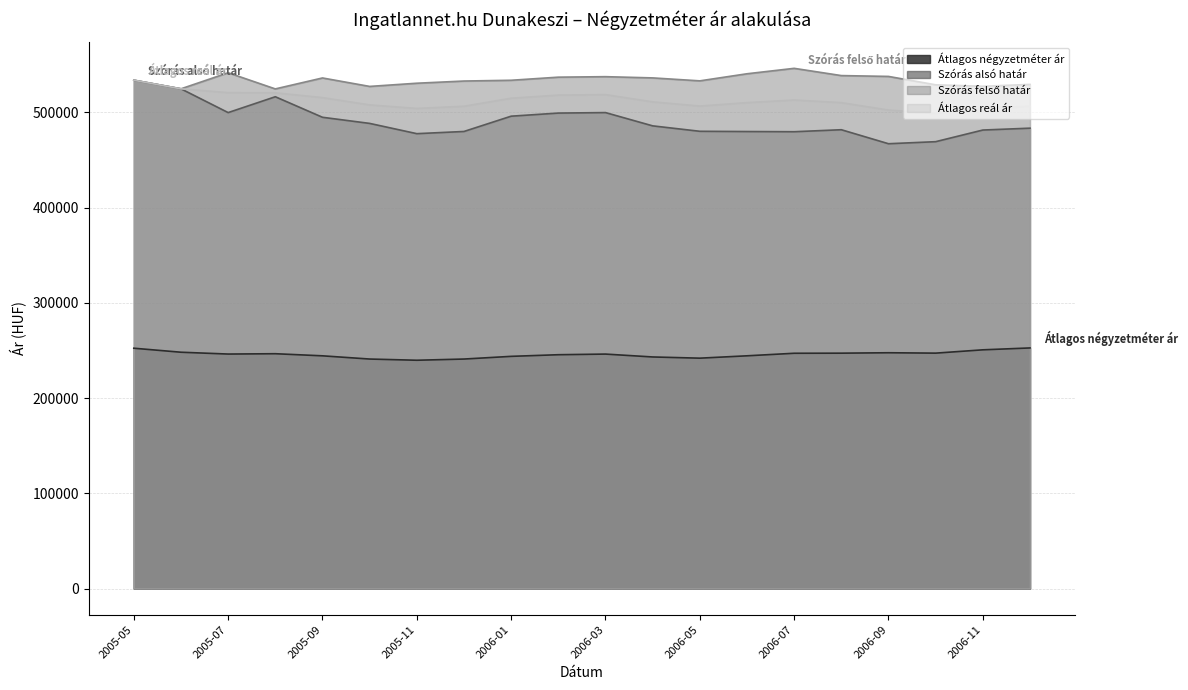

What is the label of the 7th point from the left?

2005-11